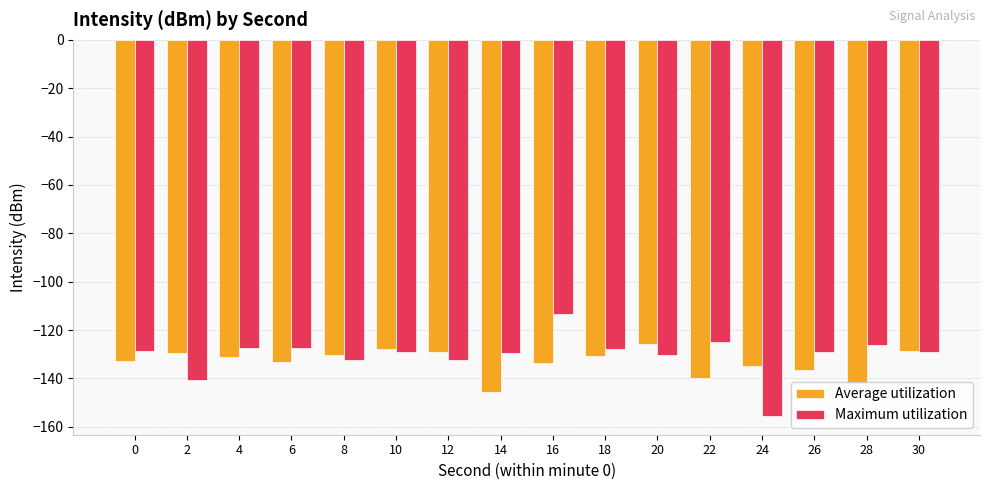

List the series in order of their overall mean, lowest first.

Average utilization, Maximum utilization